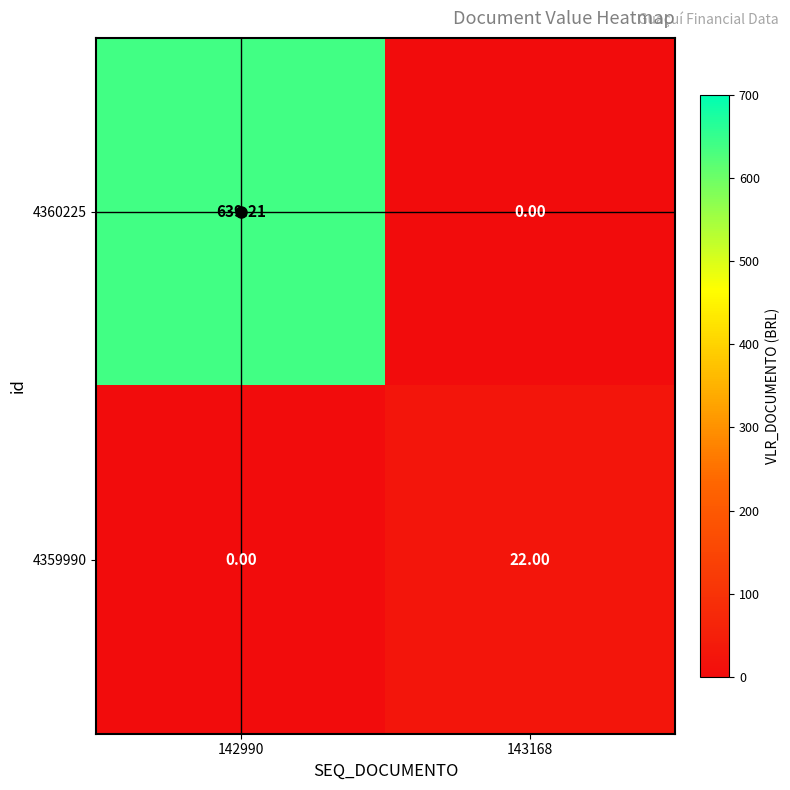

Is the value of 4359990 at 143168 greater than the value of 4360225 at 142990?

No